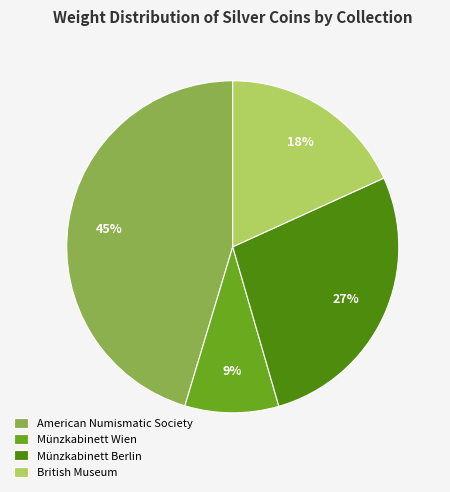

What is the ratio of the value at American Numismatic Society to the value at Münzkabinett Wien?

5.0